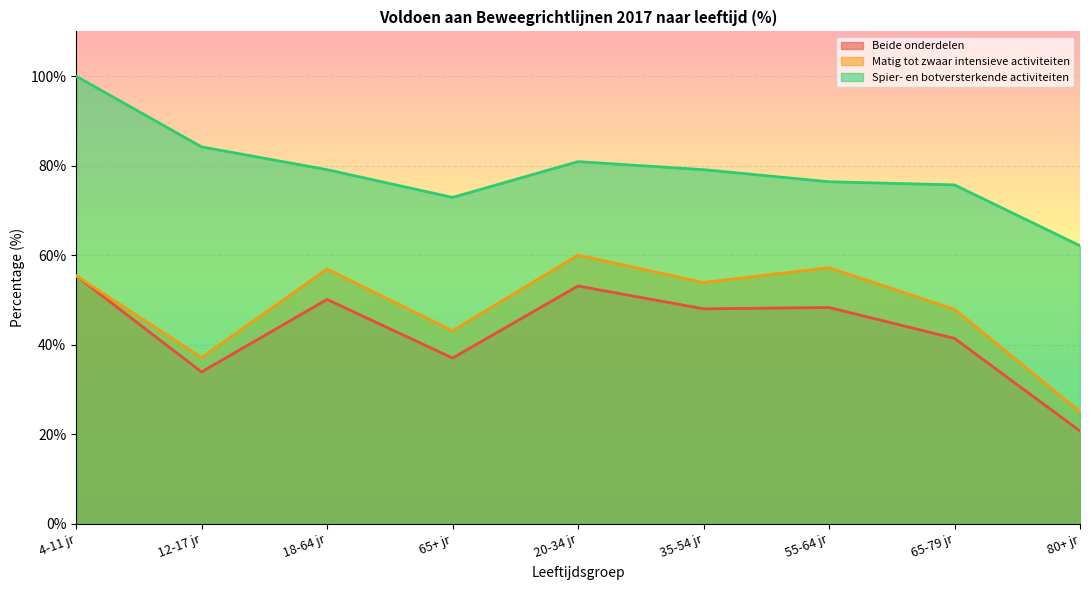

Between 12-17 jr and 55-64 jr, which is larger?

55-64 jr